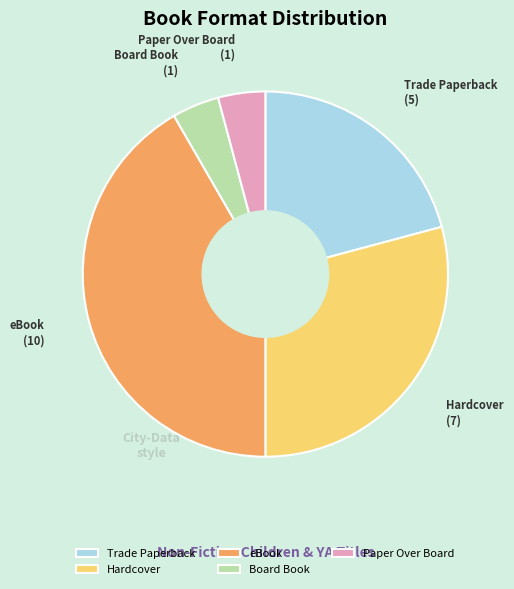

Does eBook account for over 50% of the chart?

No